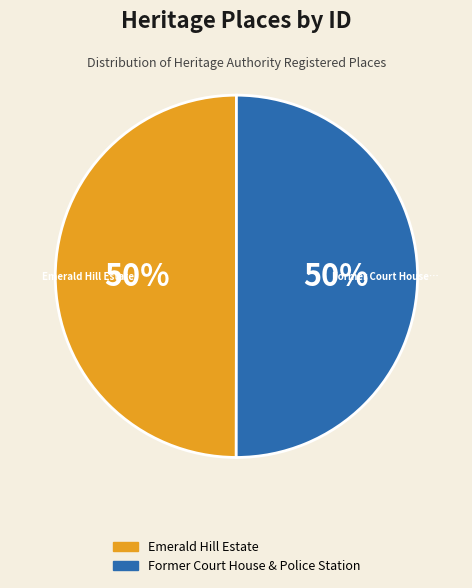

Do Emerald Hill Estate and Former Court House & Police Station together represent more than half of the pie?

Yes